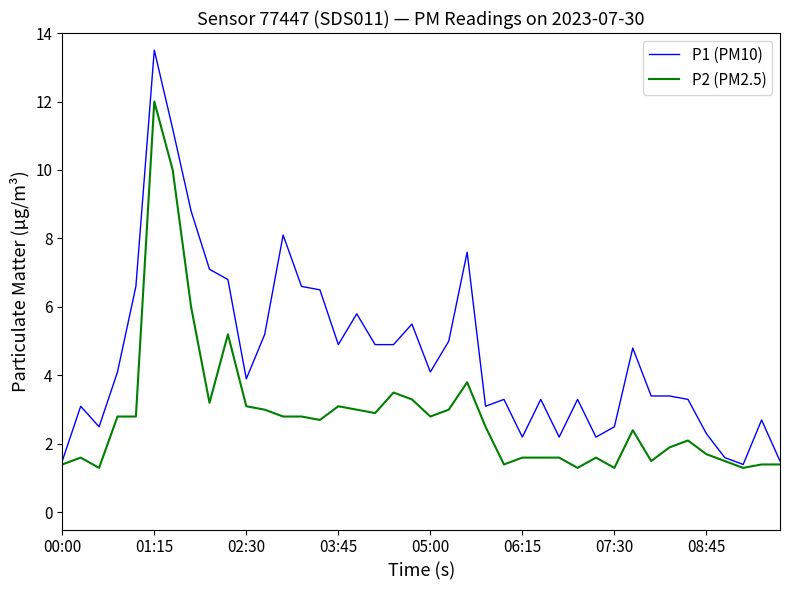

What is the minimum value for P2 (PM2.5)?

1.3